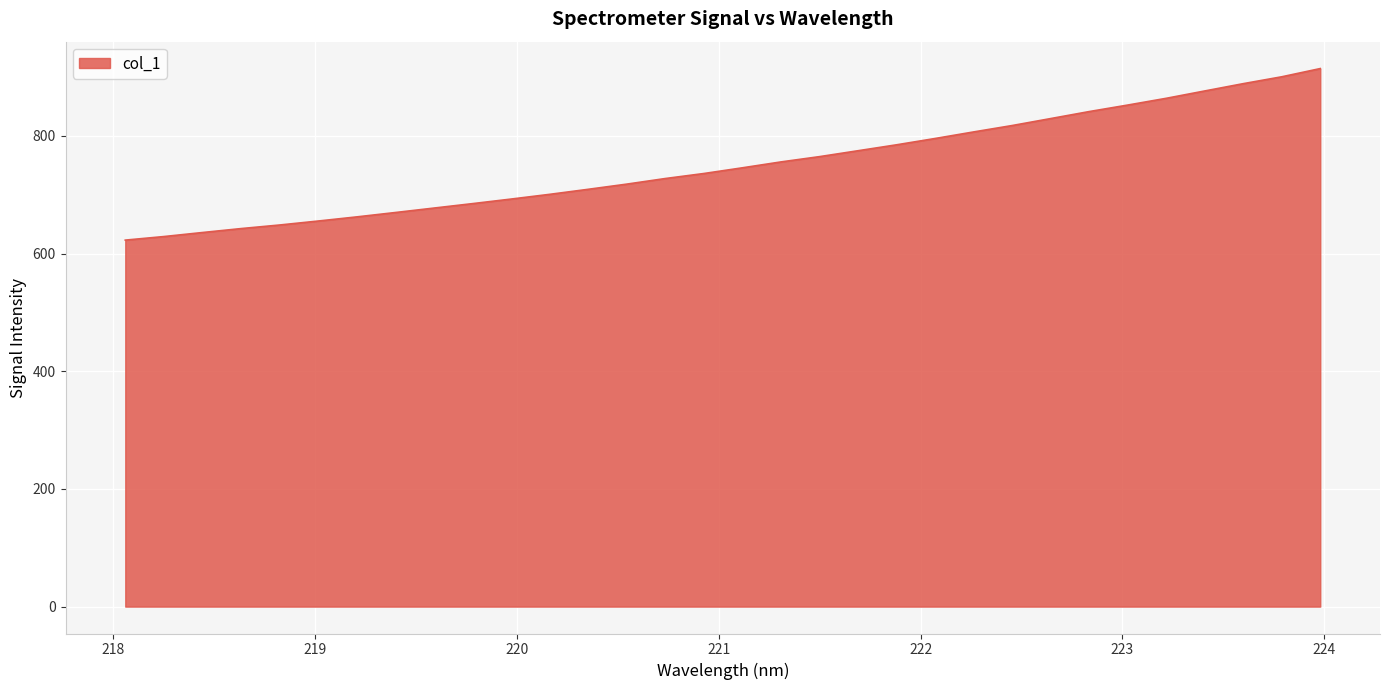

What is the greatest value displayed?

914.5